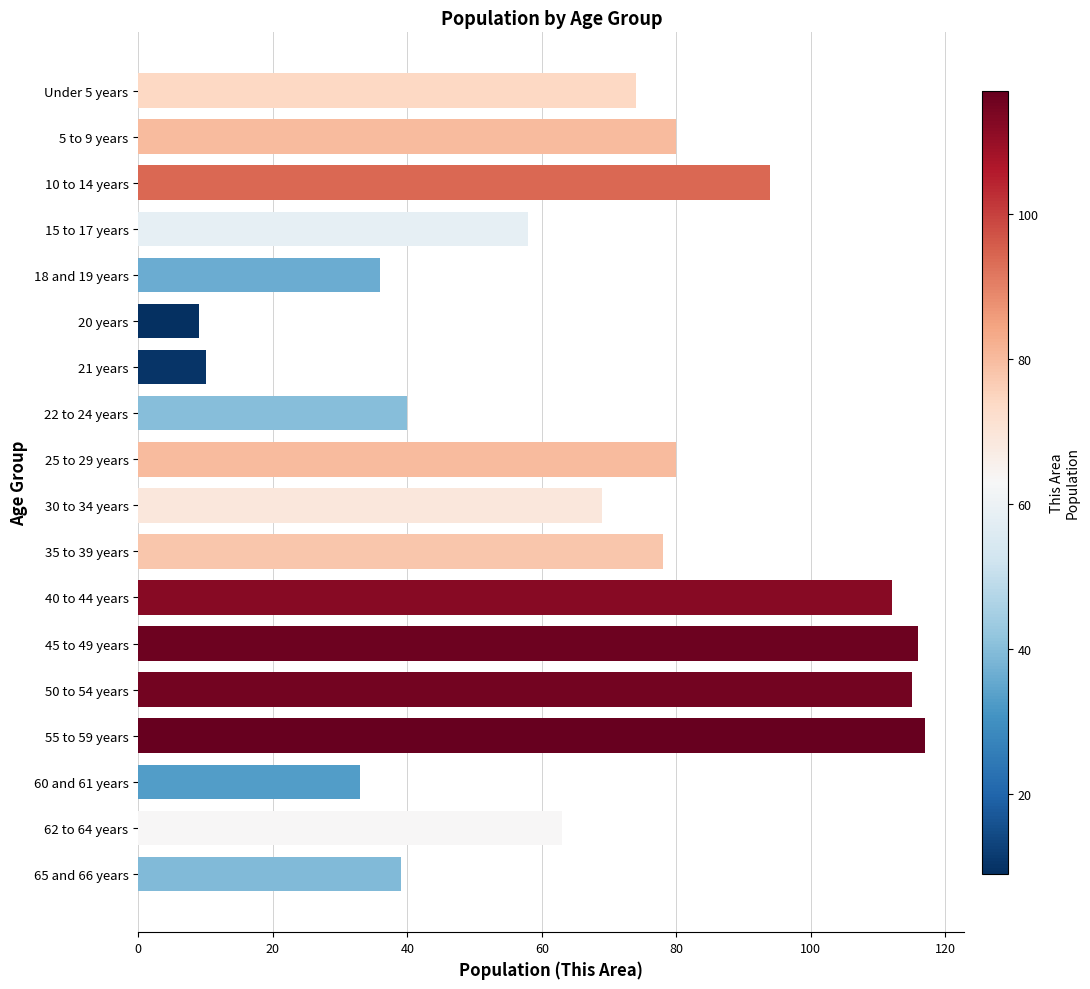

The chart shows a value of 116 at 45 to 49 years. True or false?

True